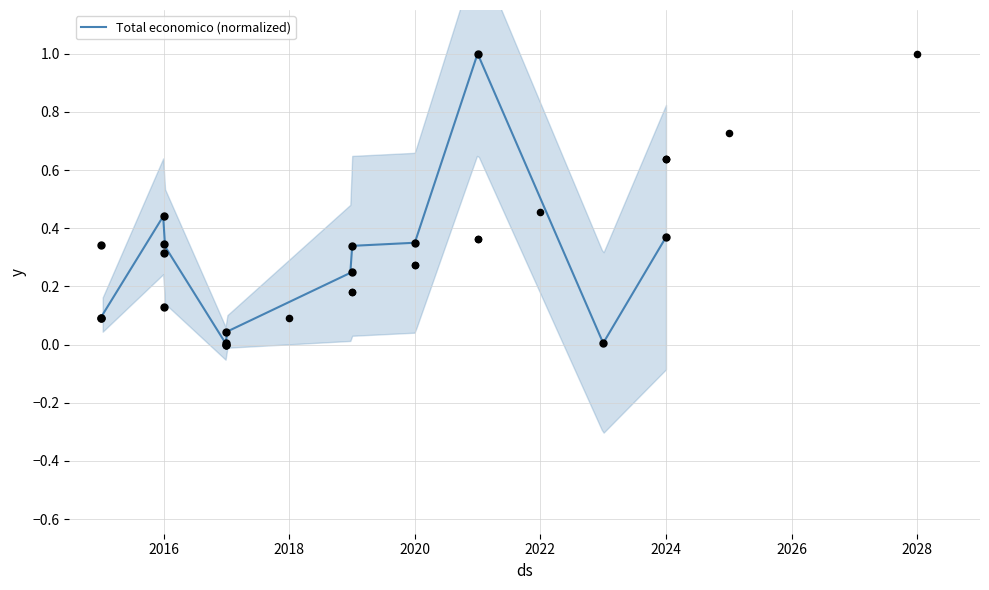

What is the change in value from 2015 to 2016?

+0.1